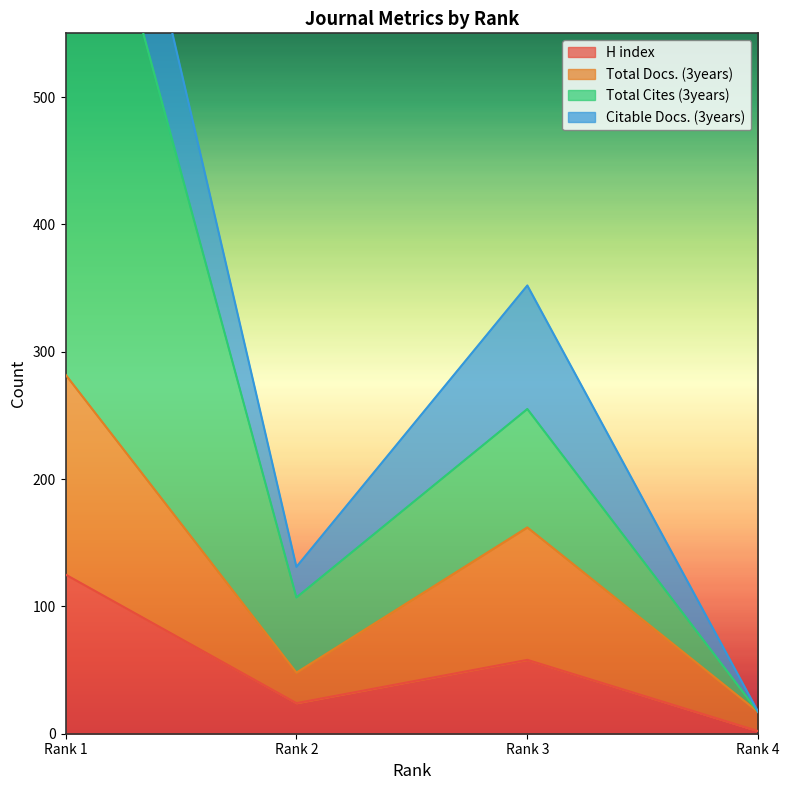

True or false: H index and Total Docs. (3years) intersect in this chart.

False